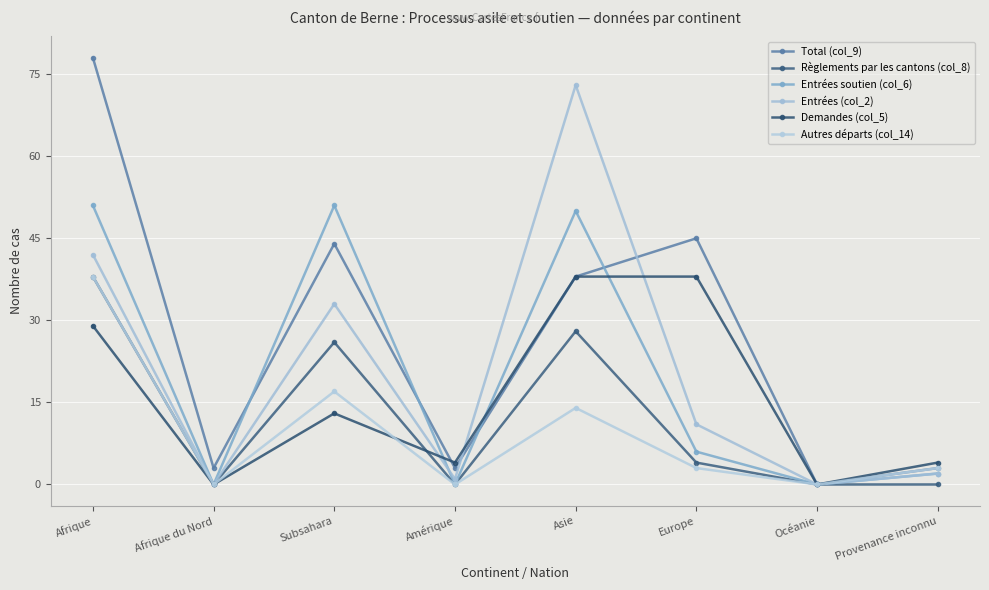

Between Provenance inconnu and Asie, which is larger?

Asie